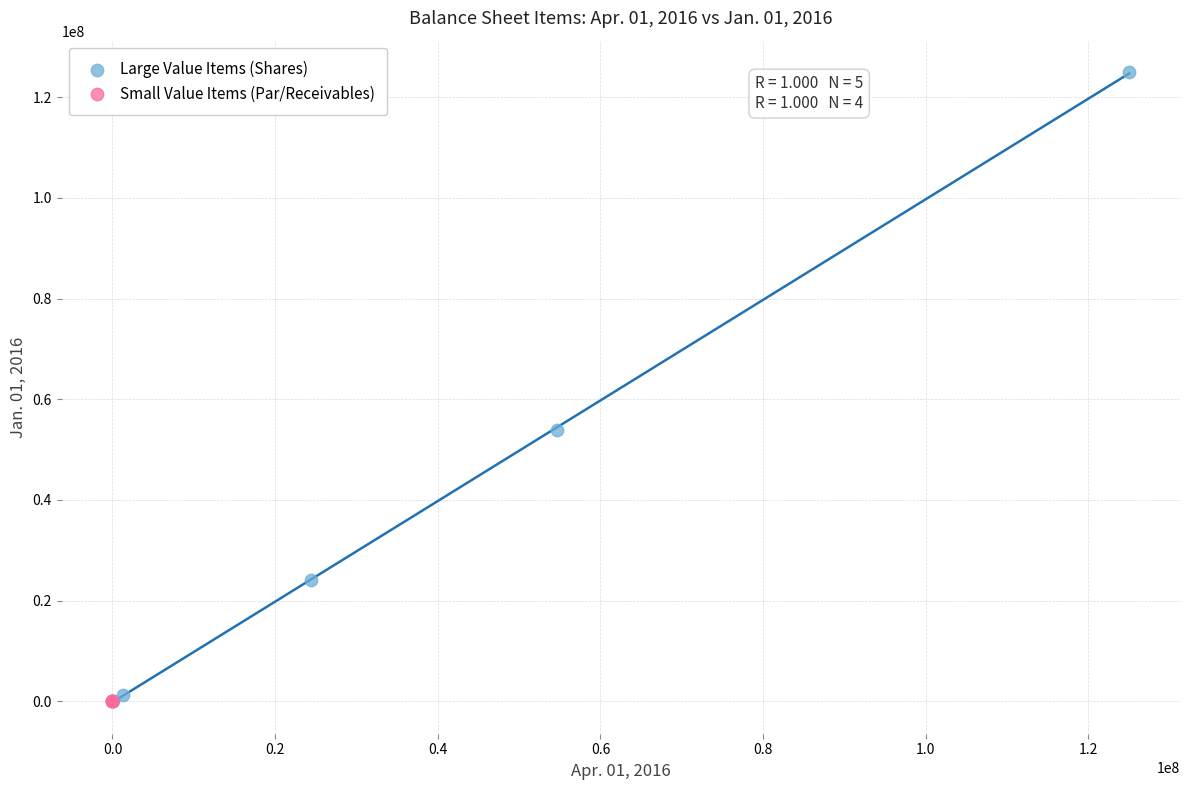

Which series reaches the maximum Y coordinate?

Large Value Items (Shares)